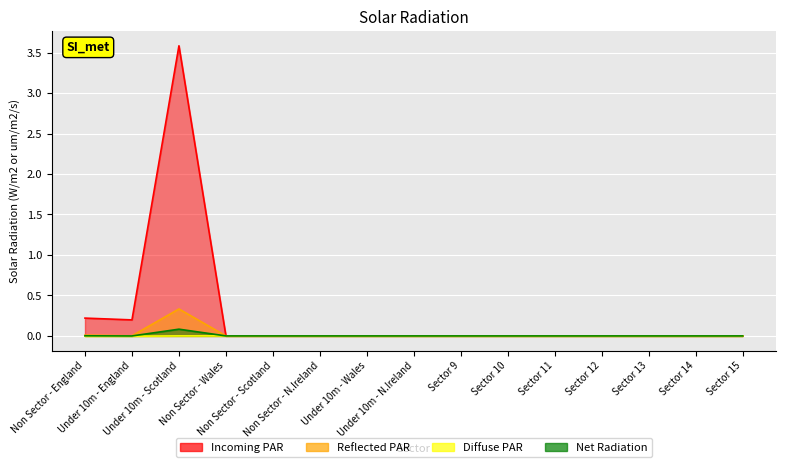

Which series has the largest range (max minus min)?

Incoming PAR